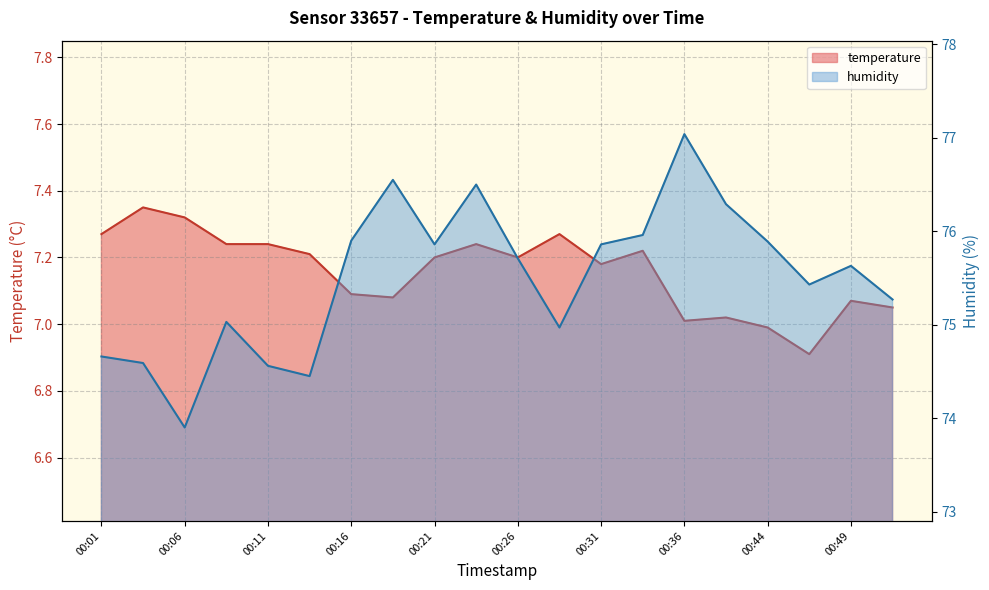

True or false: humidity and temperature intersect in this chart.

False